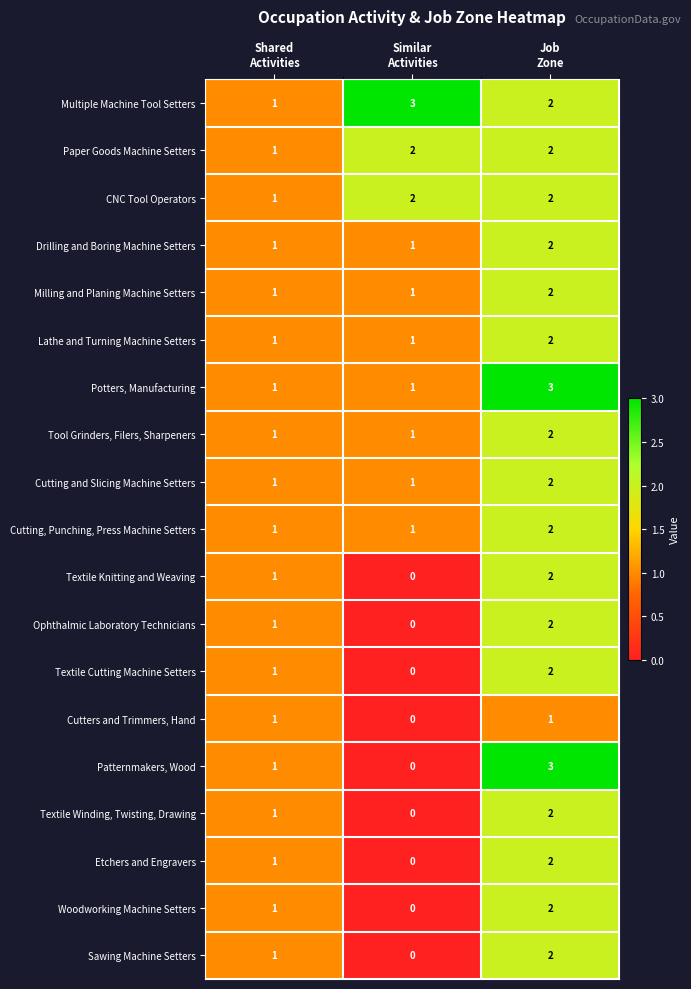

Which series has the largest total across all categories?

Multiple Machine Tool Setters